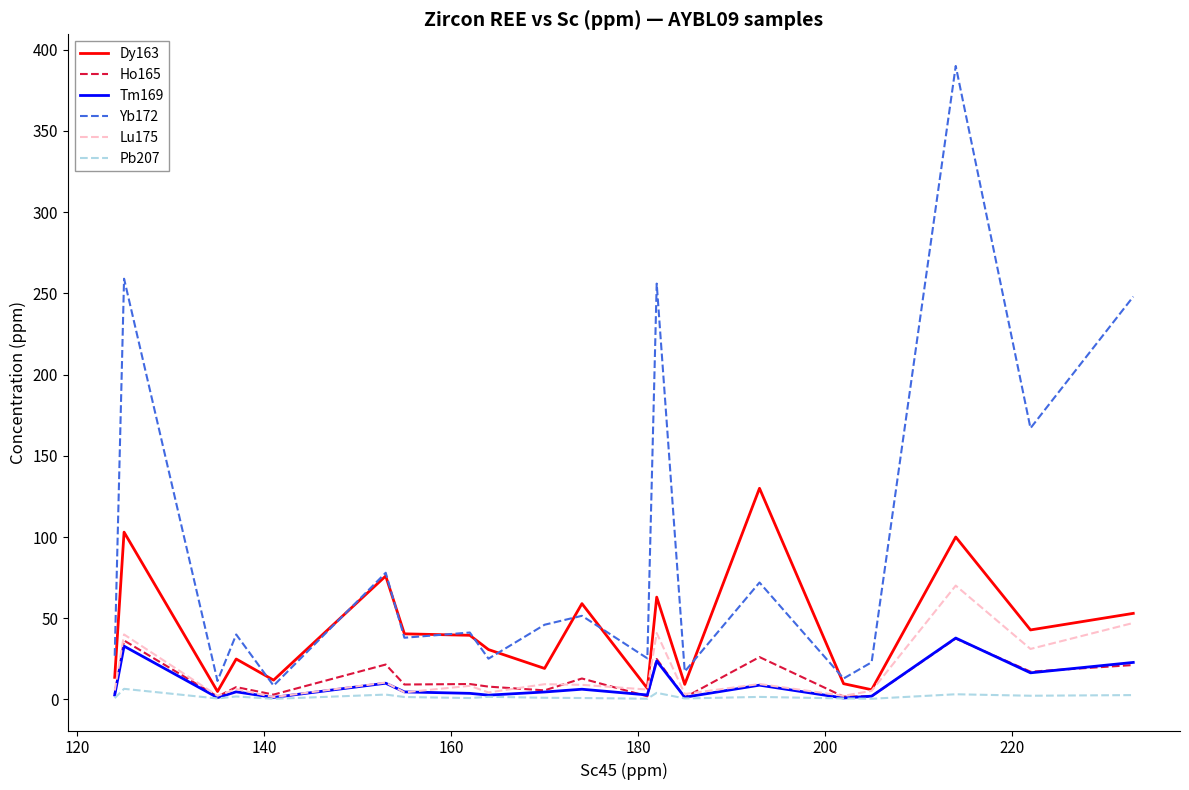

What is the maximum value shown in the chart?

390.0